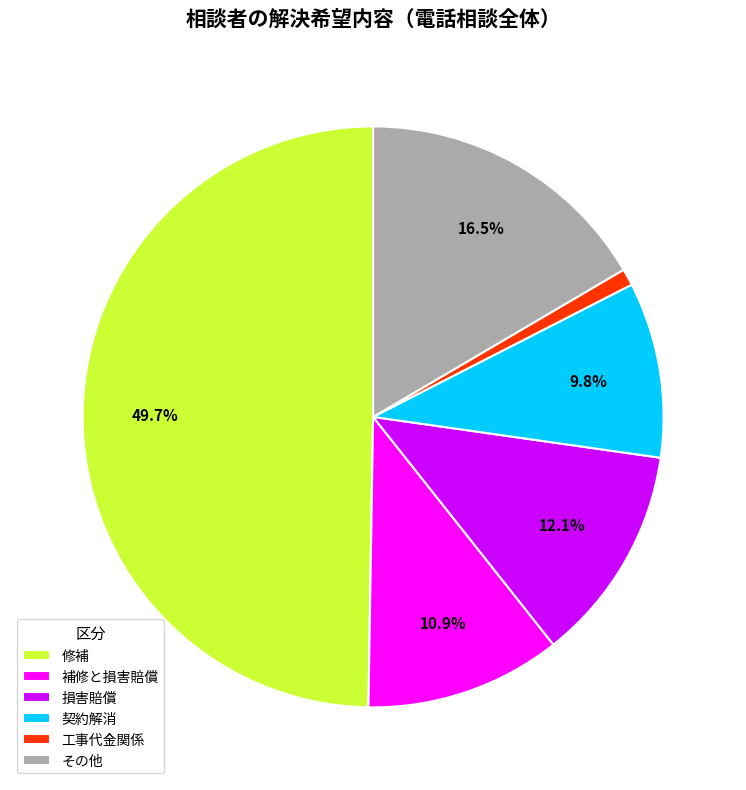

How much of the chart is everything except 契約解消?

90.2%